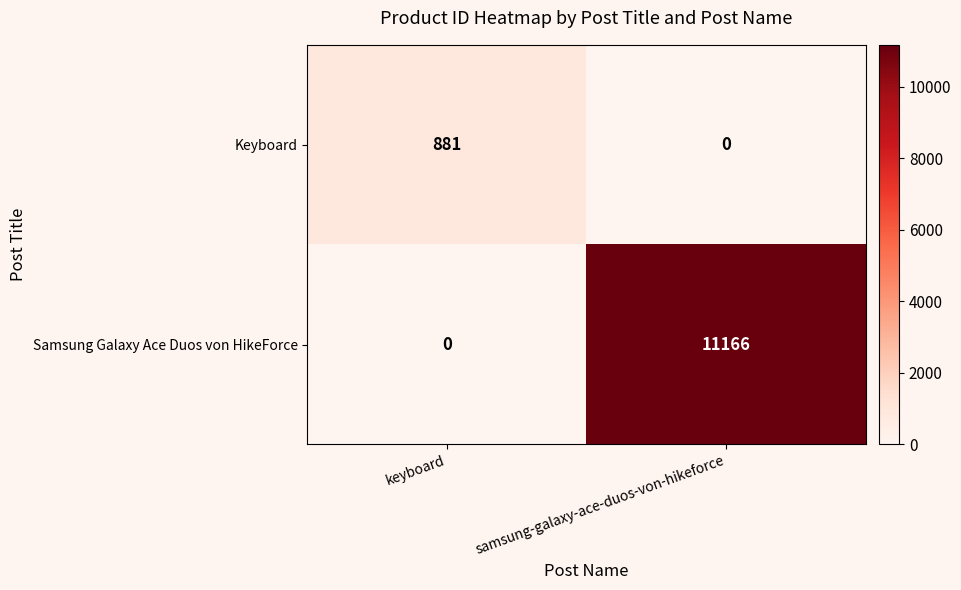

What is the average value of the Samsung Galaxy Ace Duos von HikeForce series?

5583